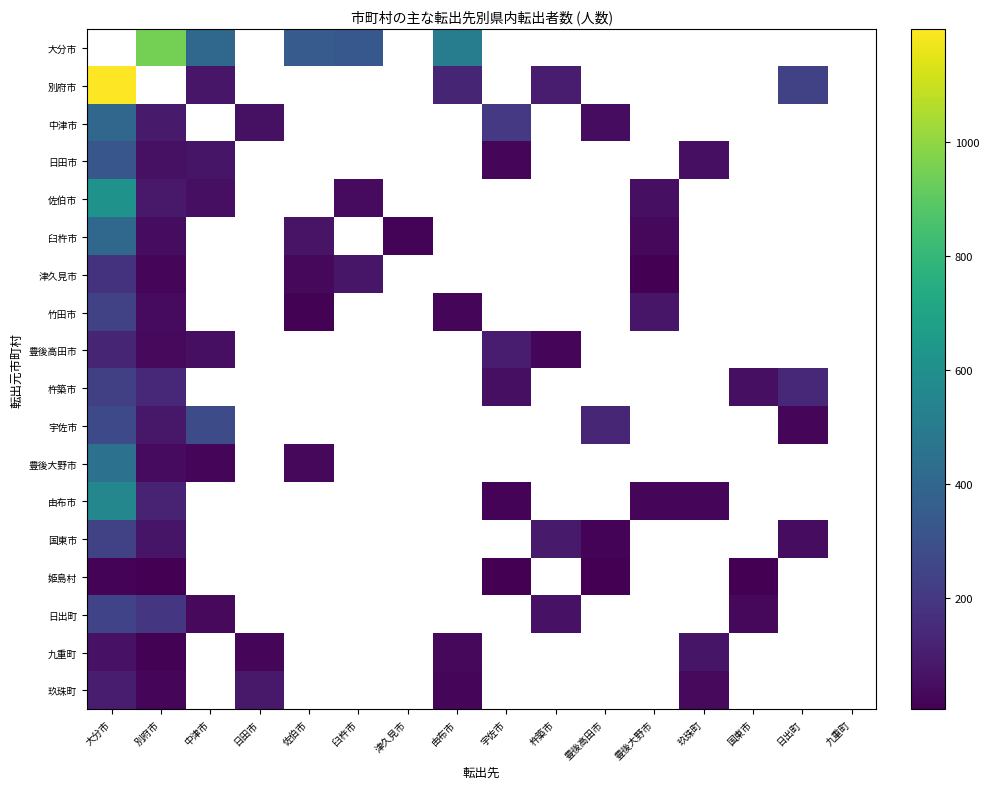

Which label corresponds to the largest value in the chart?

大分市